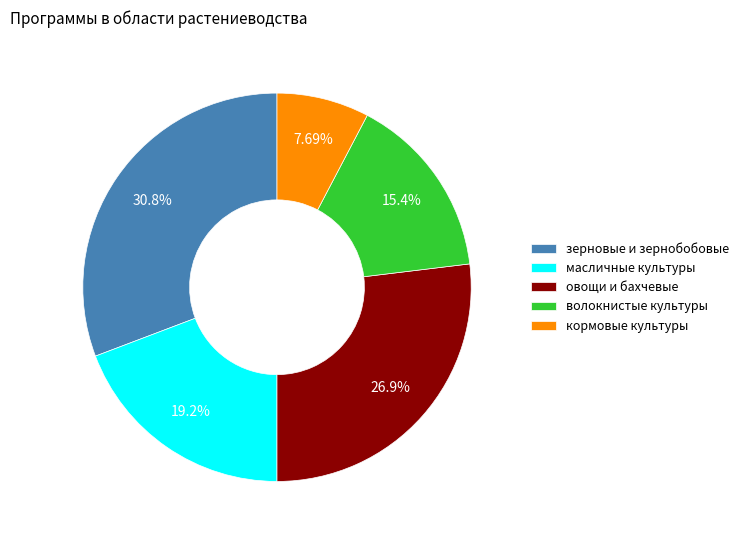

Rank the categories by value from highest to lowest.

зерновые и зернобобовые, овощи и бахчевые, масличные культуры, волокнистые культуры, кормовые культуры